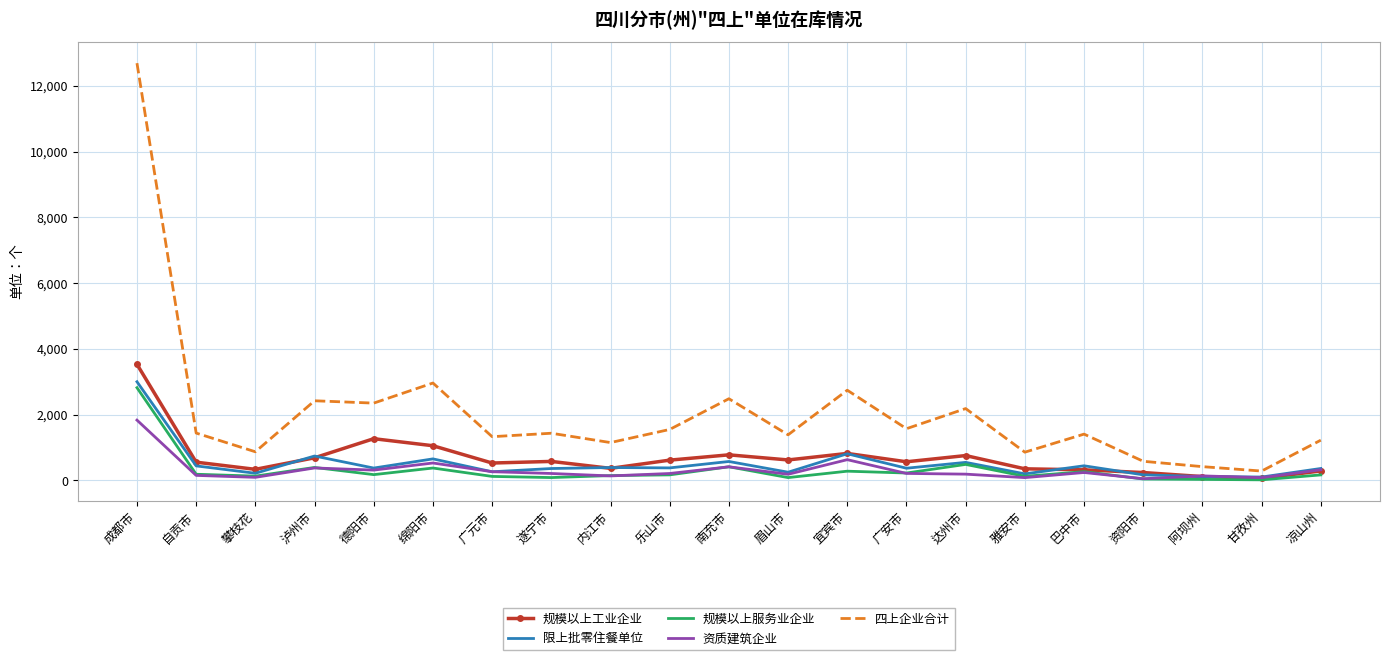

What is the average value of the 规模以上服务业企业 series?

324